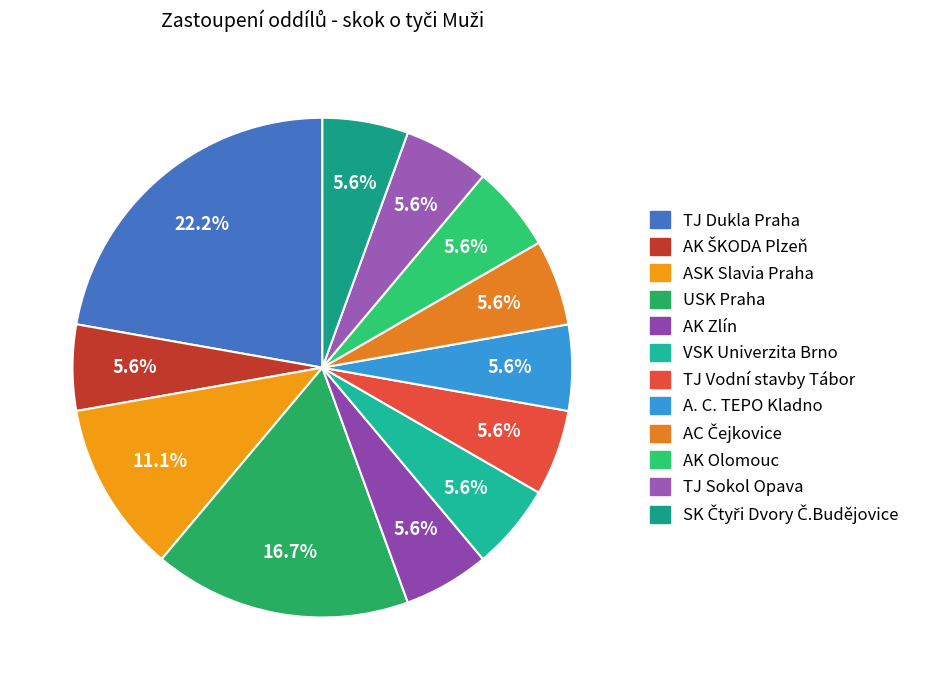

Does AK Olomouc represent more than half of the total?

No